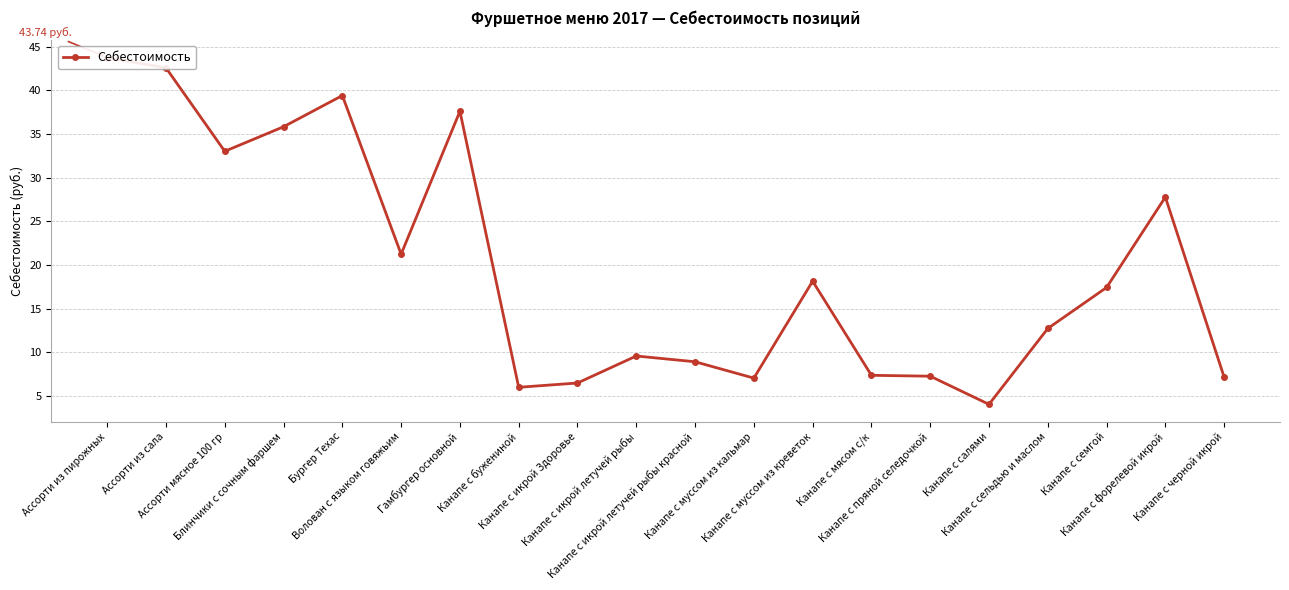

Approximately how many times larger is the value at Блинчики с сочным фаршем compared to Гамбургер основной?

1.0